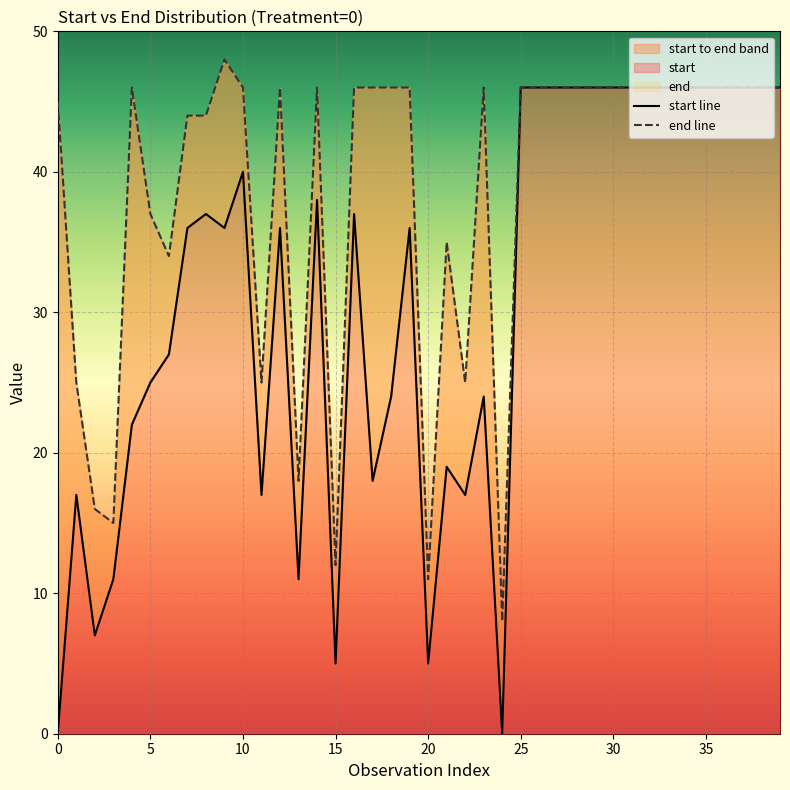

What is the label of the 31st point from the right?

9